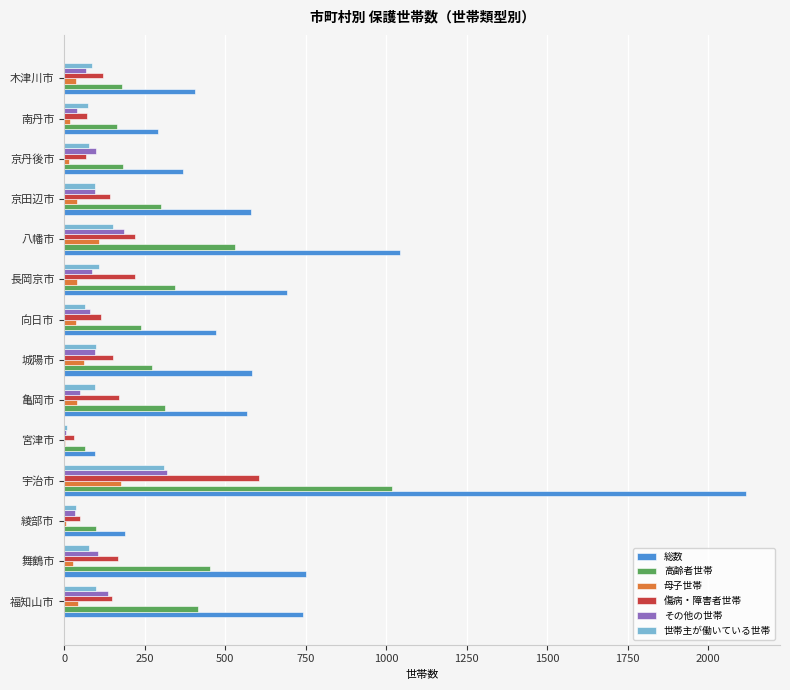

How many series are shown in this chart?

6